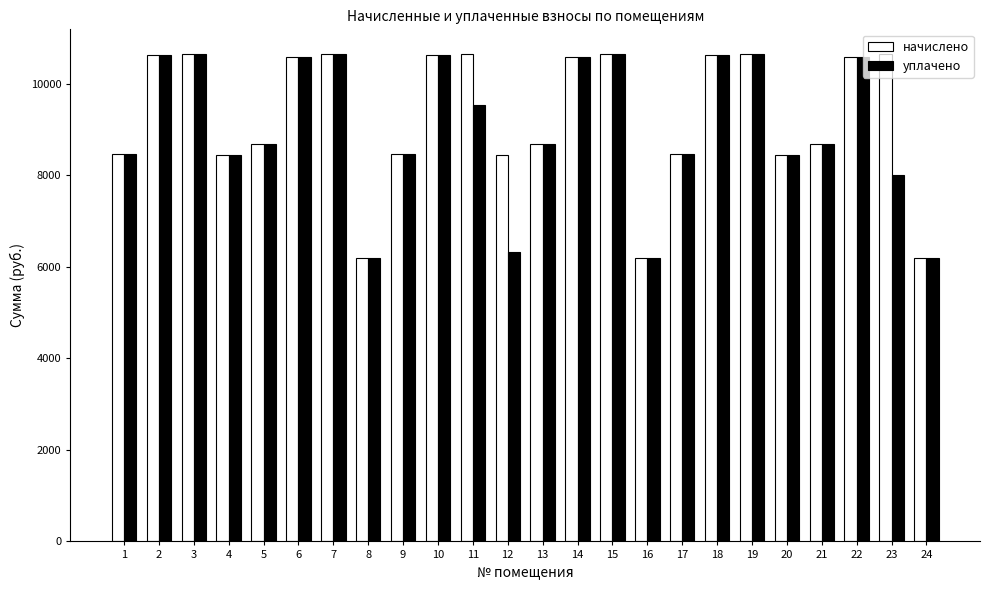

How many distinct data groups are displayed?

2